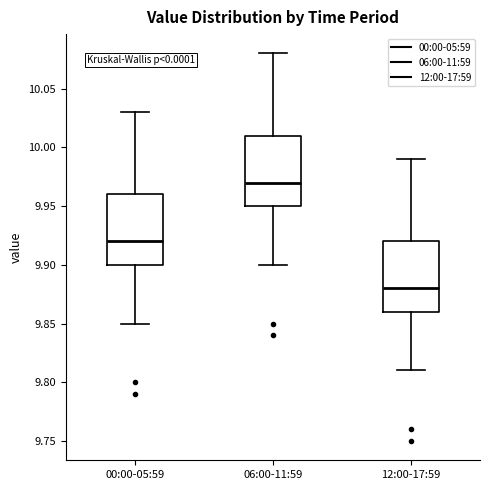

Reading left to right, read every box against the y-axis: the position of its median line, the range the box covers, and the ends of its whiskers. The values are not printed on the chart, so give them approximately, as read against the axis.

00:00-05:59: median 9.92, box 9.90 to 9.96, whiskers 9.85 to 10.03
06:00-11:59: median 9.97, box 9.95 to 10.01, whiskers 9.90 to 10.08
12:00-17:59: median 9.88, box 9.86 to 9.92, whiskers 9.81 to 9.99